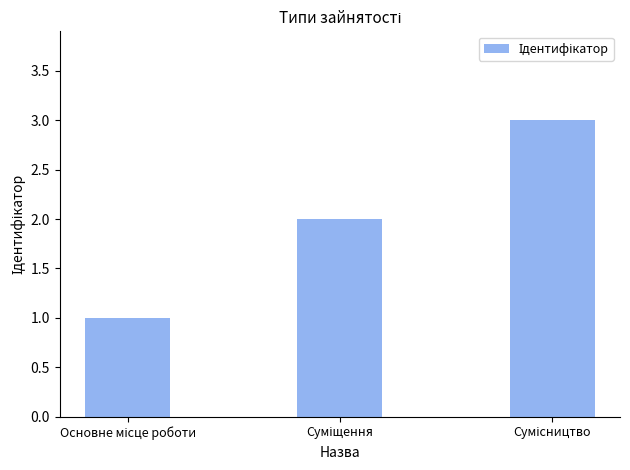

What is the maximum value shown in the chart?

3